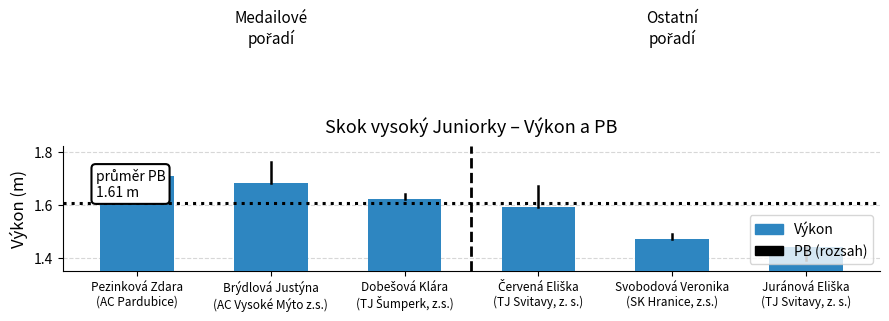

True or false: the data shows 1.0 at Červená Eliška
(TJ Svitavy, z. s.).

False